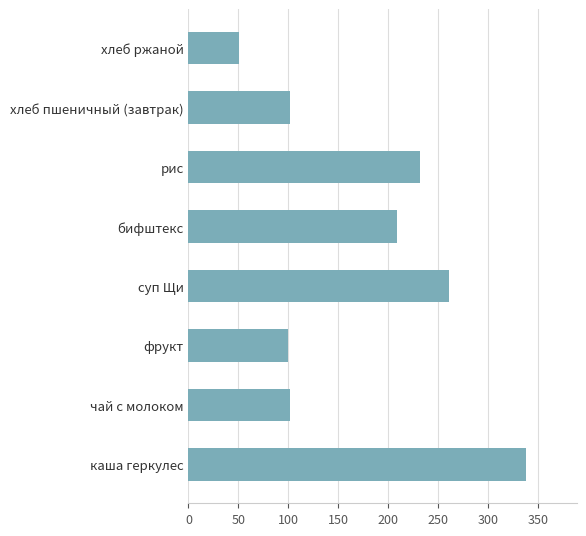

Reading bottom to top, what are all the values shown in this chart?

каша геркулес=338	чай с молоком=102	фрукт=100	суп Щи=261	бифштекс=209	рис=232	хлеб пшеничный (завтрак)=102	хлеб ржаной=51